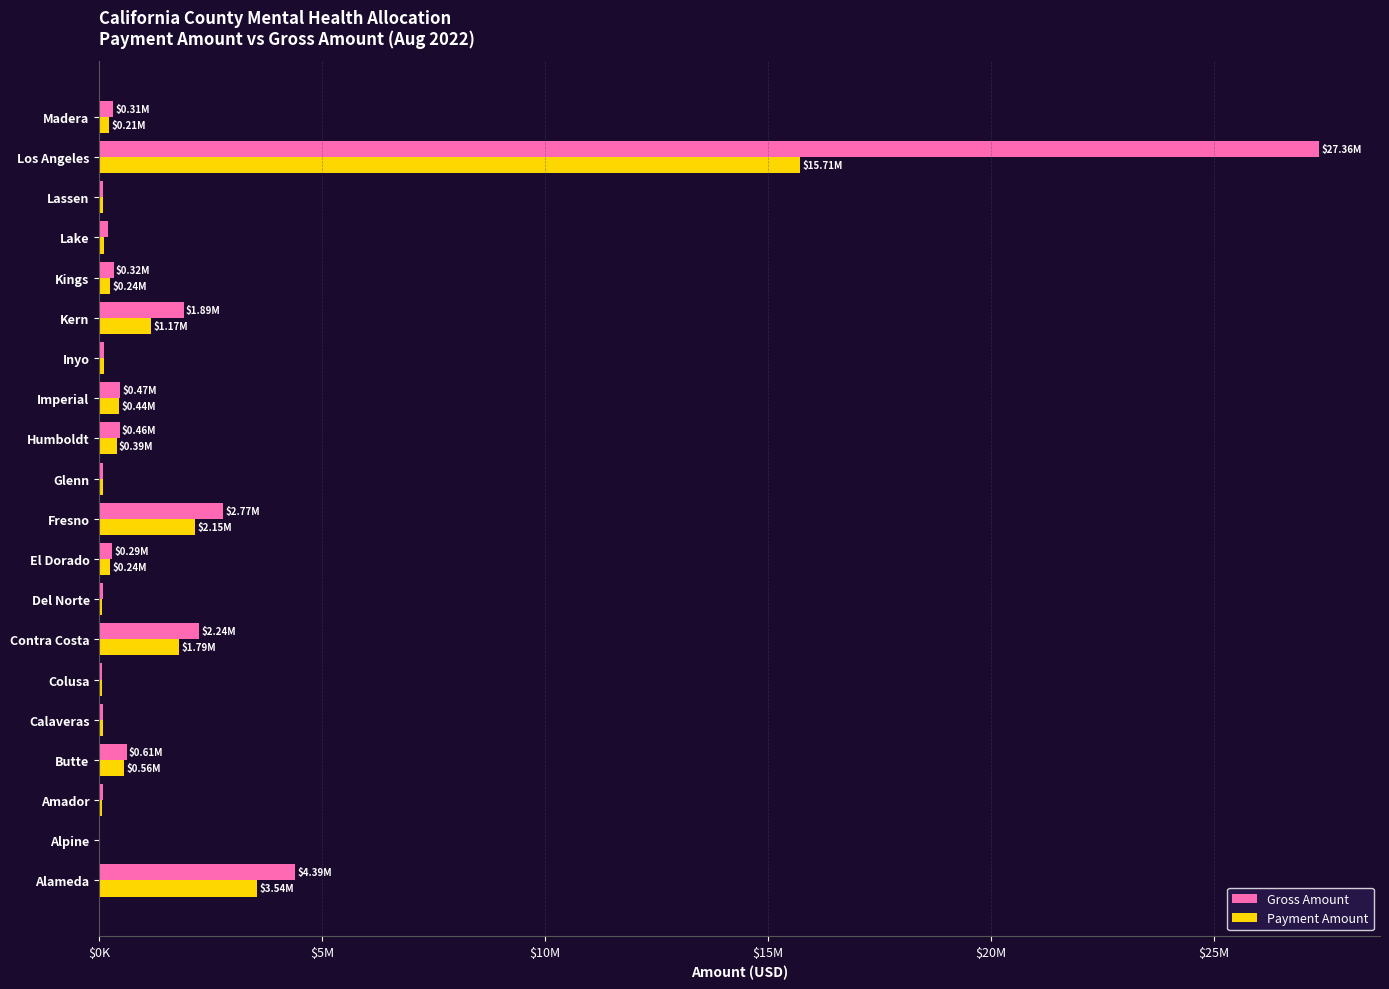

What is the smallest value displayed?

17572.4